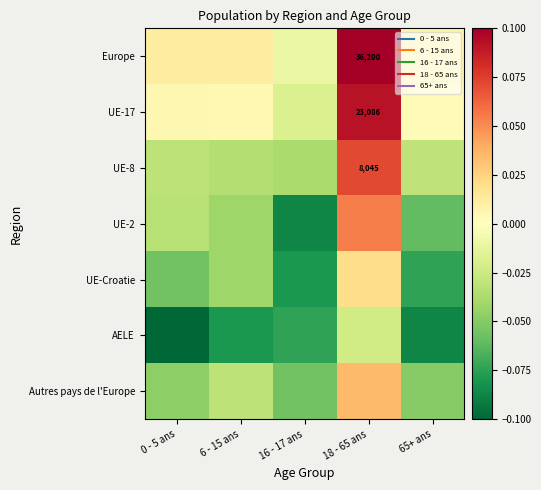

At 6 - 15 ans, list the series in order from smallest to largest.

AELE, UE-2, UE-Croatie, UE-8, Autres pays de l'Europe, UE-17, Europe